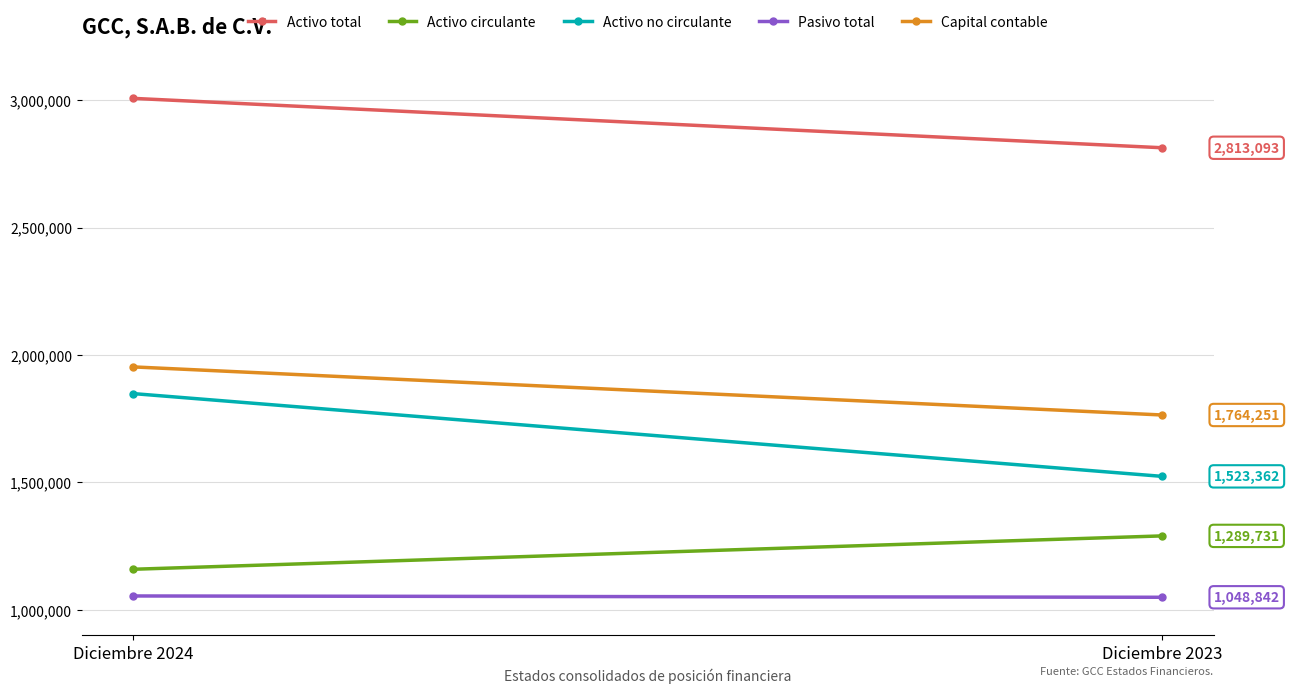

Which series changed the most between Diciembre 2024 and Diciembre 2023?

Activo no circulante